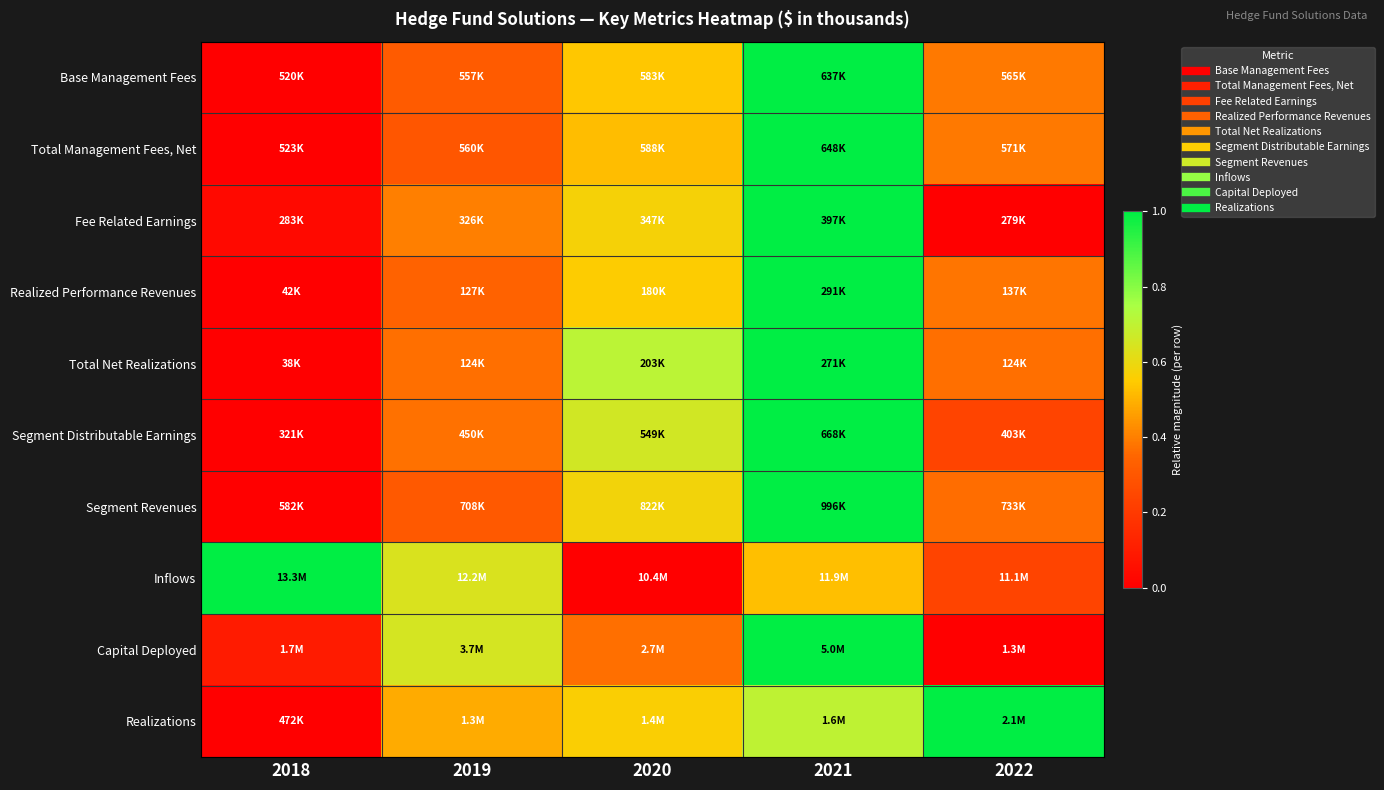

How many distinct data groups are displayed?

10